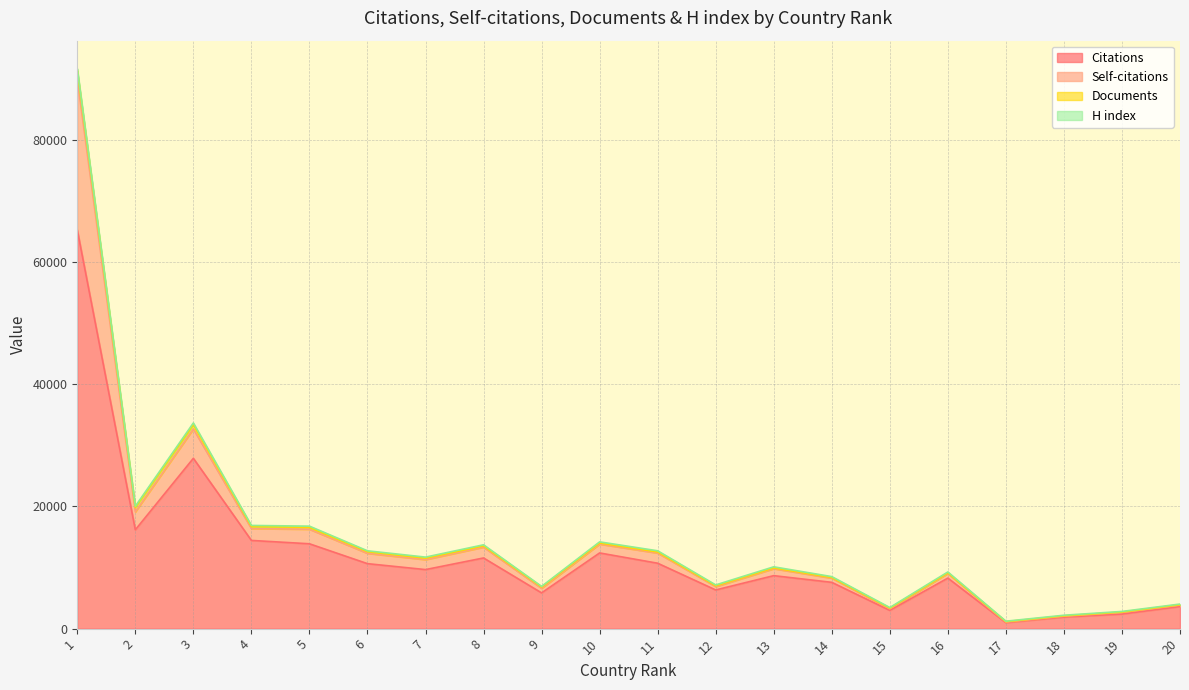

True or false: Self-citations and Citations intersect in this chart.

False